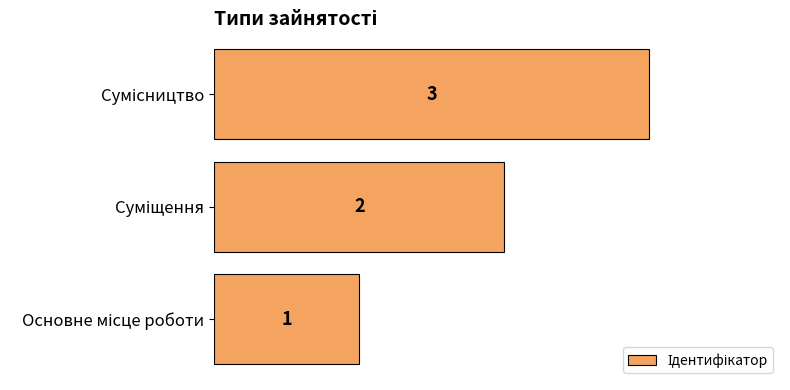

What is the maximum value shown in the chart?

3